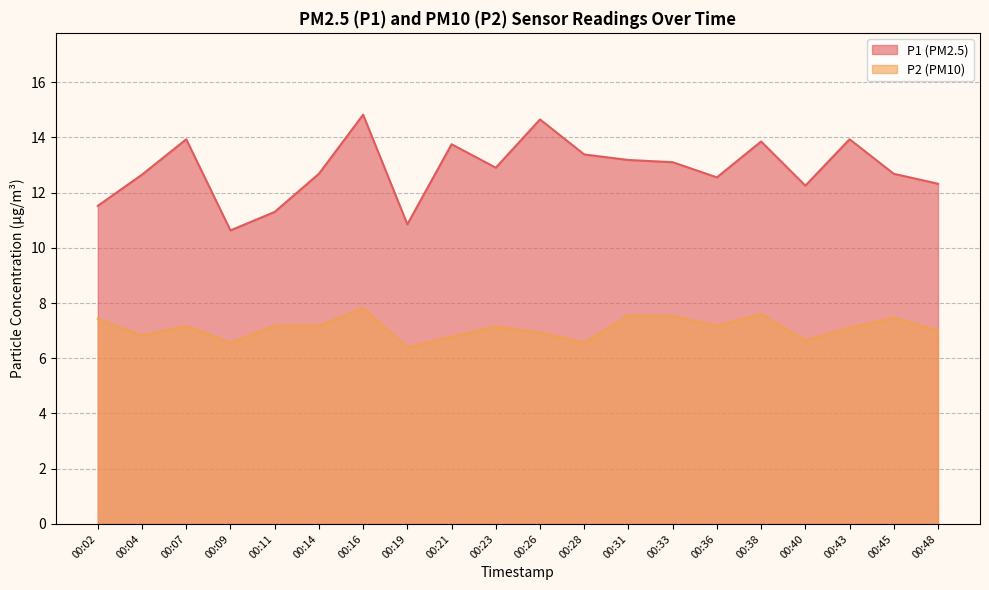

The value of P1 at 00:33 is 13.1. True or false?

True